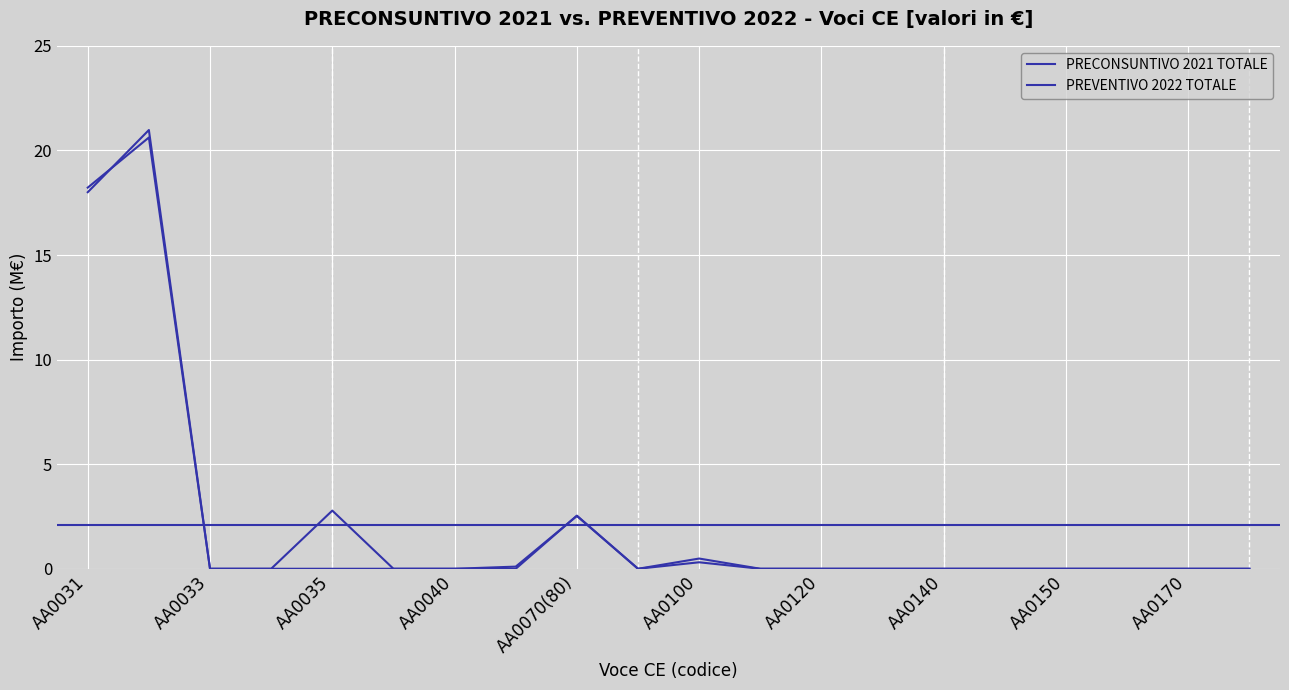

True or false: PREVENTIVO 2022 TOTALE and PRECONSUNTIVO 2021 TOTALE cross at least once.

True